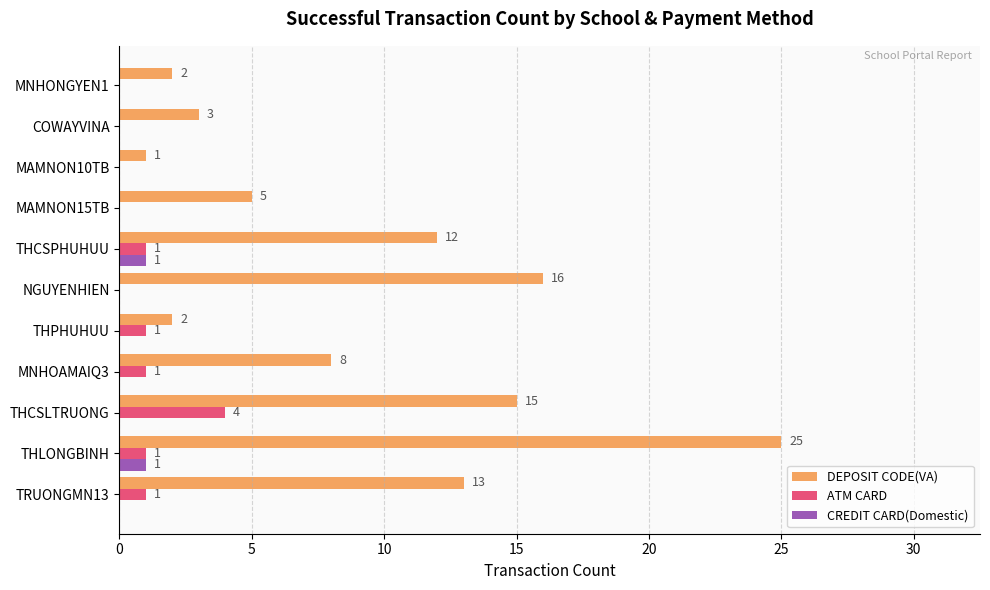

What is the sum of all CREDIT CARD(Domestic) values?

2